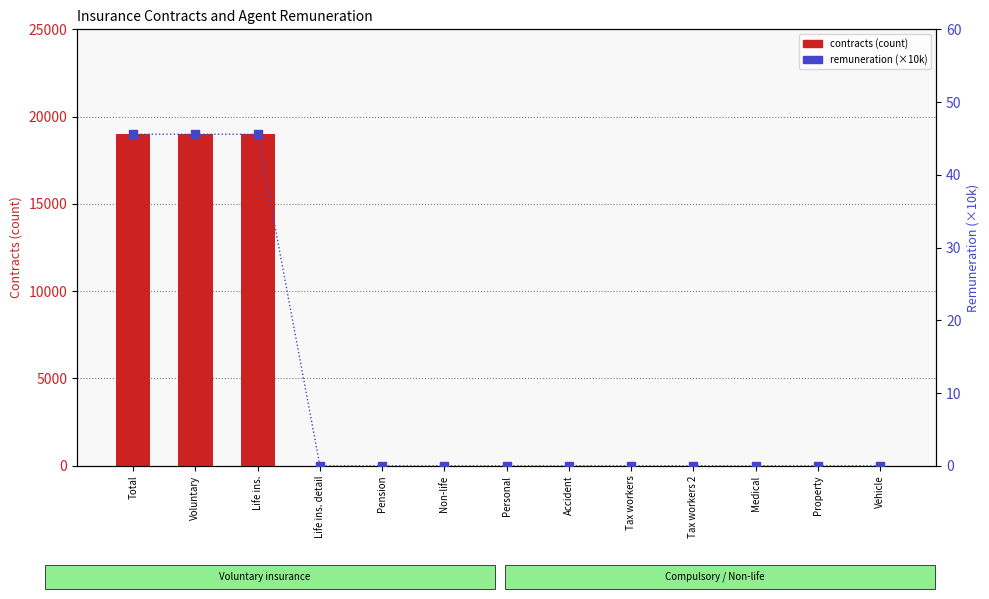

Which series has the widest spread of Y values?

contracts (count)